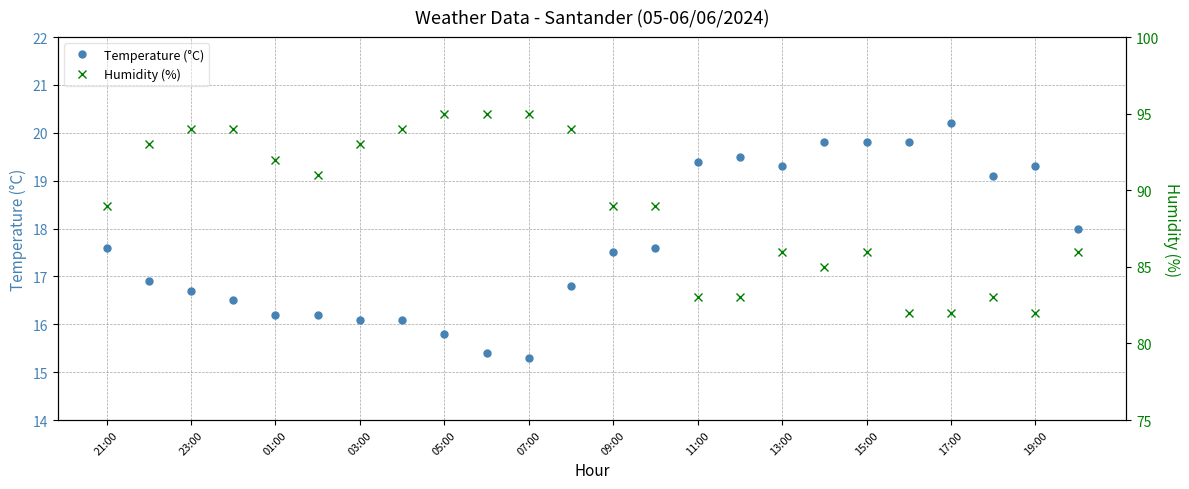

At which label does Temperature (°C) reach its peak?

17:00